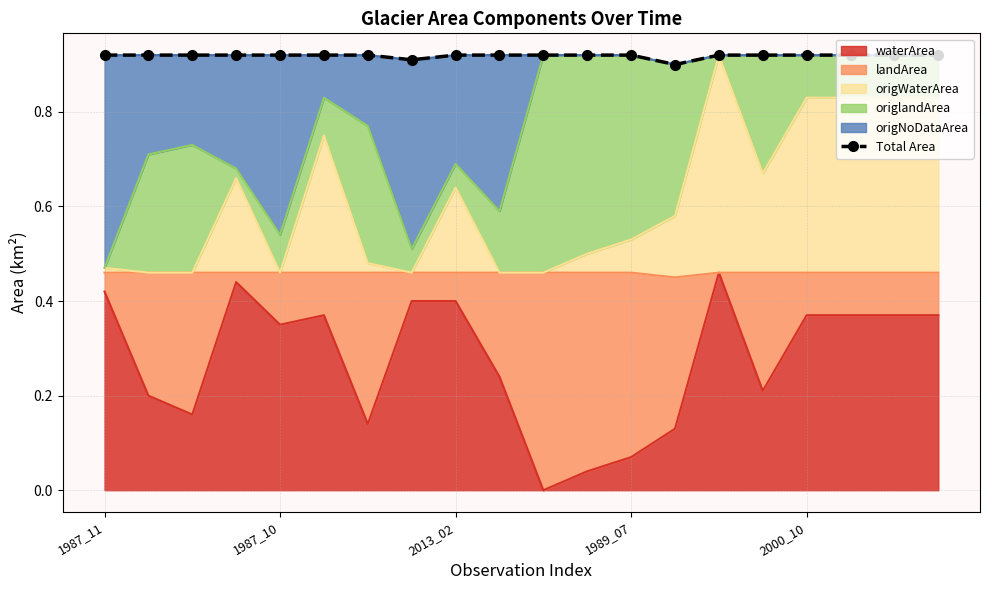

How many lines are shown in the chart?

1